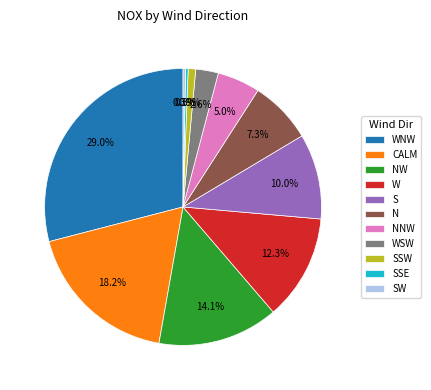

Is there a majority slice in this chart?

No